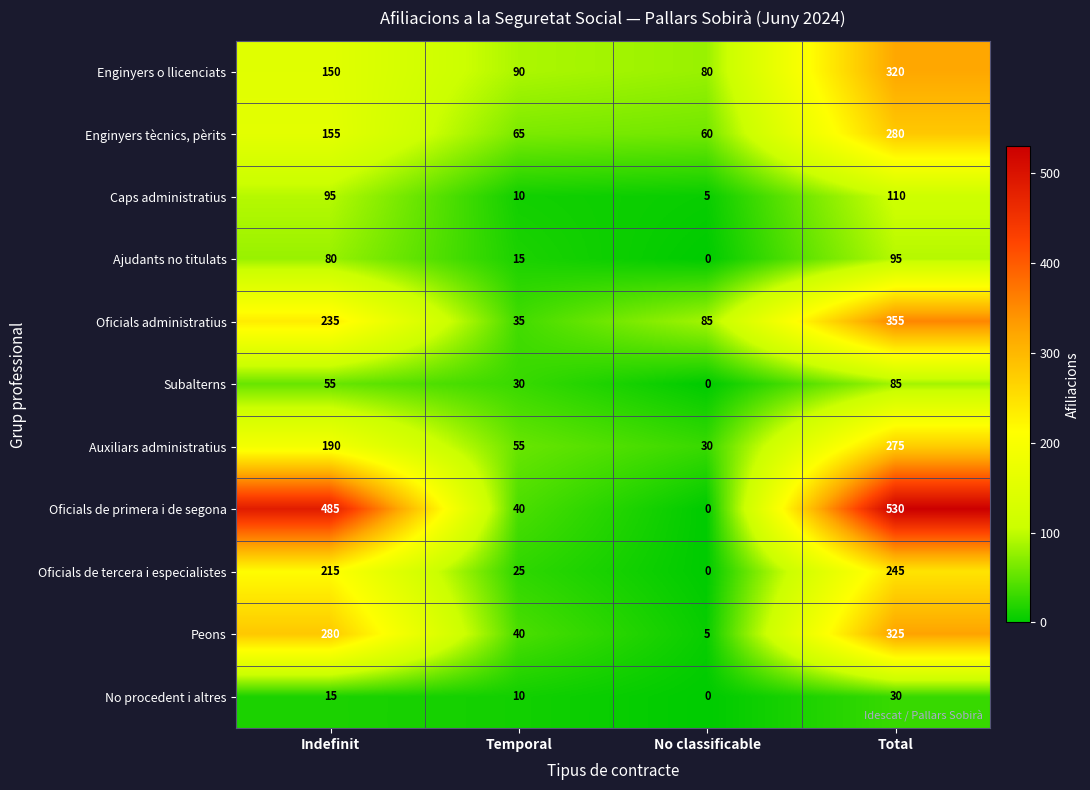

Rank the series at Total from lowest to highest value.

No procedent i altres, Subalterns, Ajudants no titulats, Caps administratius, Oficials de tercera i especialistes, Auxiliars administratius, Enginyers tècnics, pèrits, Enginyers o llicenciats, Peons, Oficials administratius, Oficials de primera i de segona